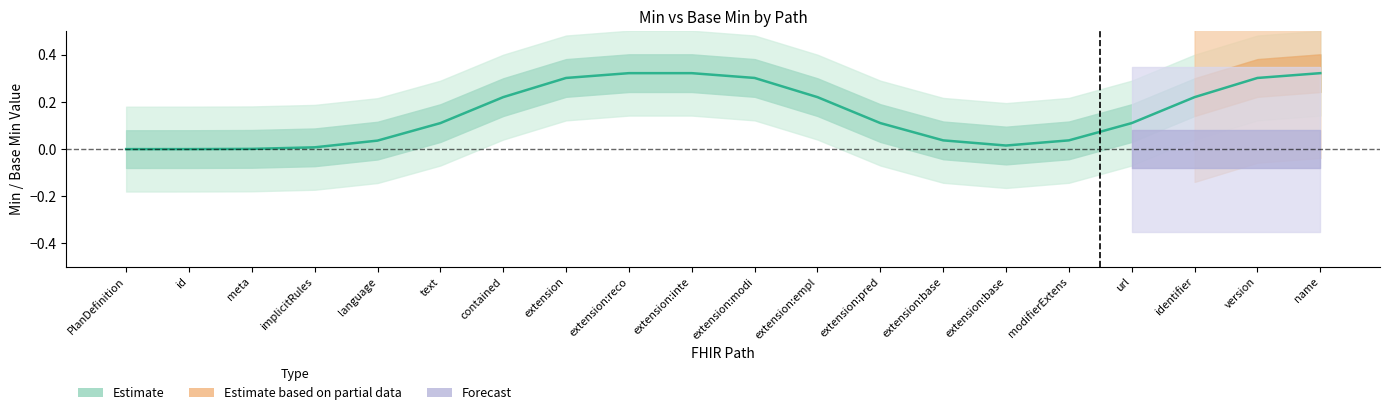

List the labels in order of value, largest first.

extension:reco, extension:inte, name, extension, extension:modi, version, contained, extension:empl, identifier, extension:pred, url, text, extension:base, modifierExtens, language, extension:base, implicitRules, meta, id, PlanDefinition